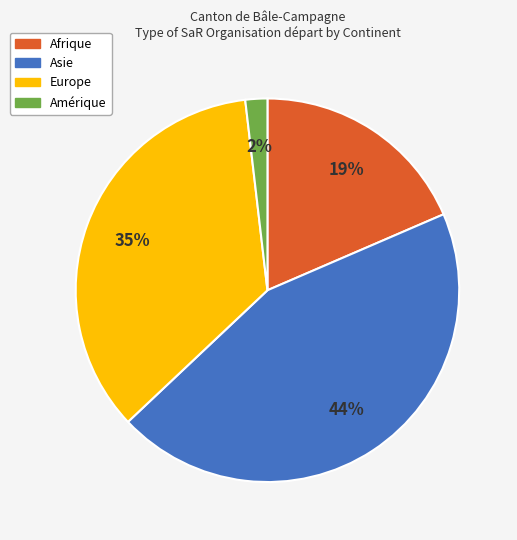

Rank the categories by value from highest to lowest.

Asie, Europe, Afrique, Amérique